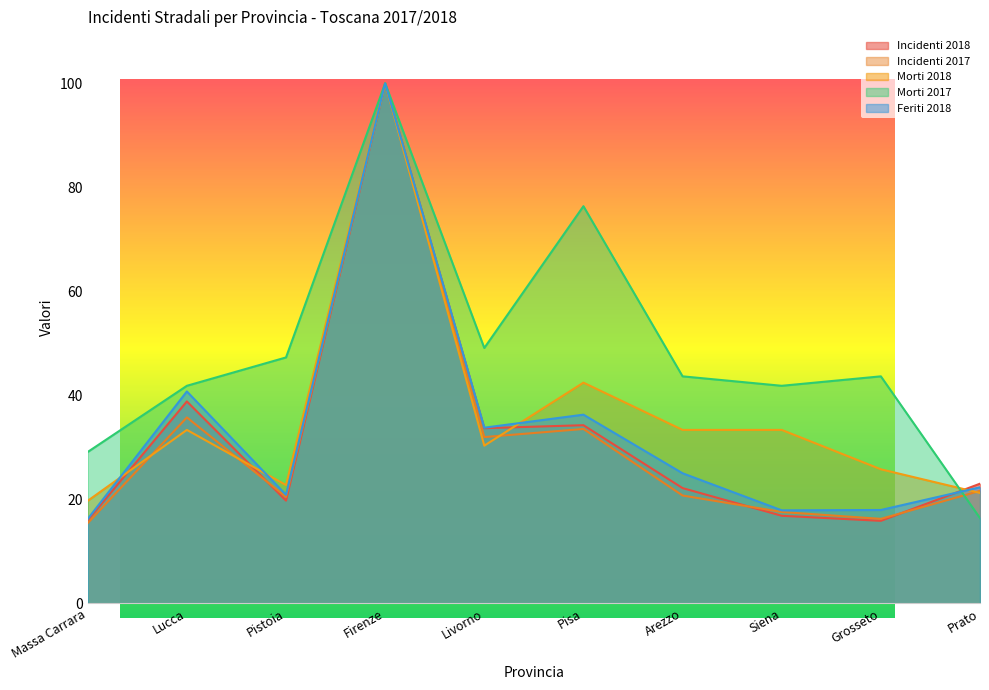

What is the highest value of the Morti 2017 series?

100.0